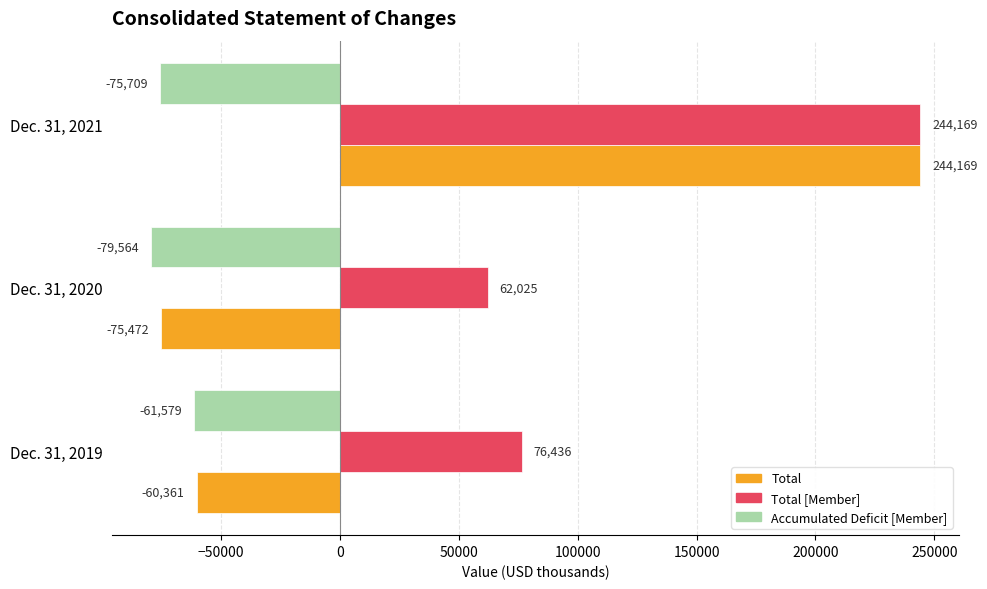

Which series changed the most between Dec. 31, 2020 and Dec. 31, 2021?

Total